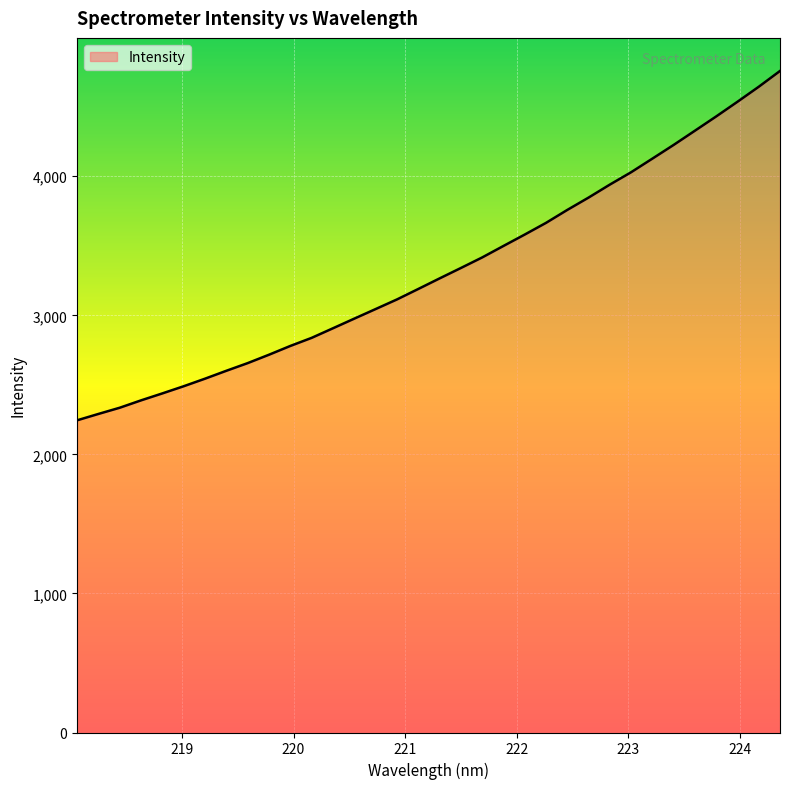

What is the difference between the maximum and minimum values?

2512.1